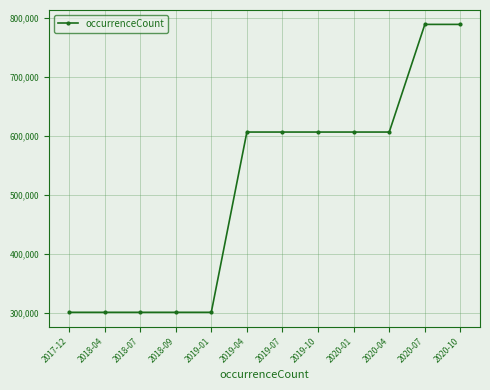

What is the minimum value shown in the chart?

301099